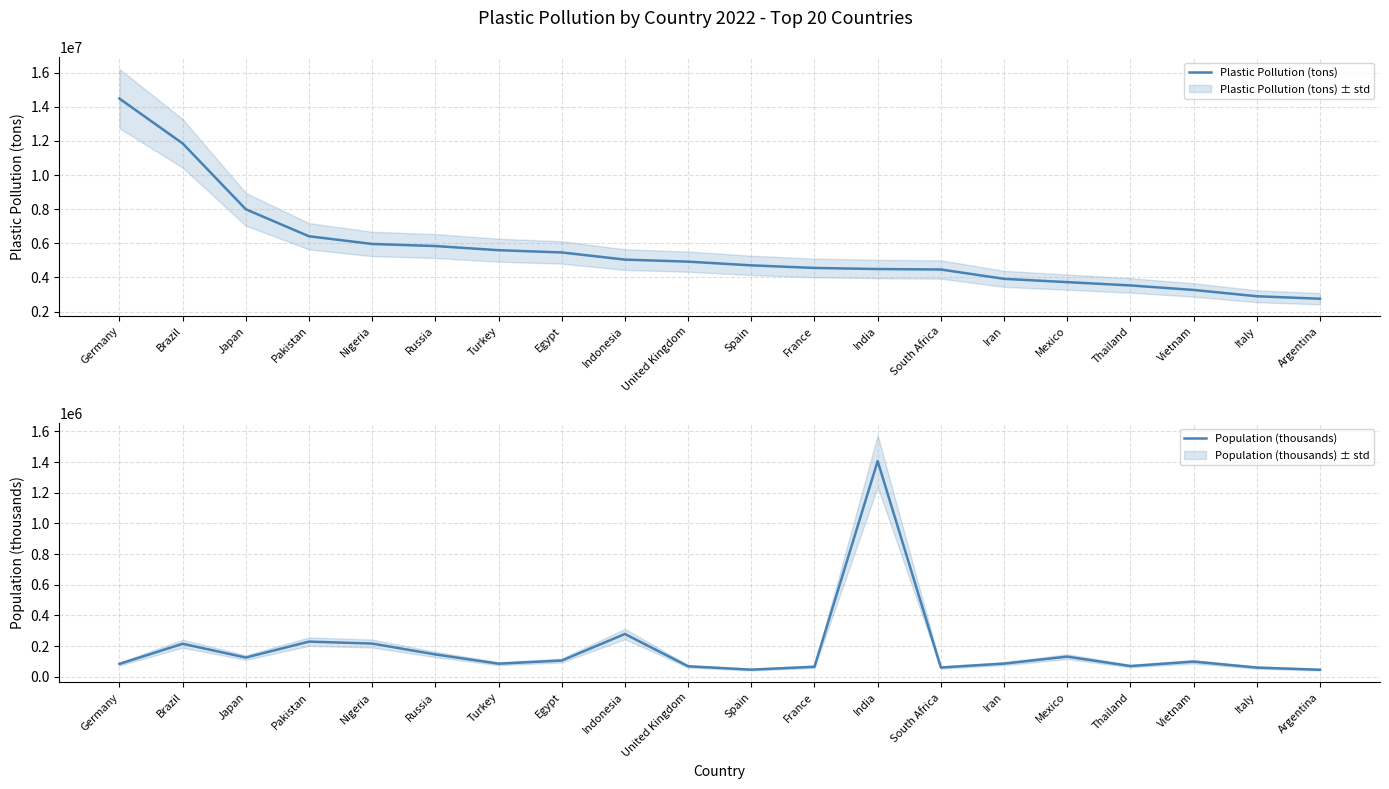

Reading right to left, transcribe all the data shown in this chart.

Plastic Pollution (tons): 2753550.0	2899258.0	3268227.0	3532495.0	3725463.0	3919268.0	4465798.0	4493080.0	4557128.0	4709157.0	4925590.0	5045714.0	5464471.0	5596657.0	5839685.0	5961750.0	6412210.0	7993489.0	11852055.0	14476561.0
Population (thousands): 46010.2	60262.8	98953.5	70078.2	131562.8	86022.8	60756.1	1406631.8	65584.5	46719.1	68497.9	279134.5	106156.7	85562.0	145805.9	216746.9	229489.0	125584.8	215353.6	83883.6